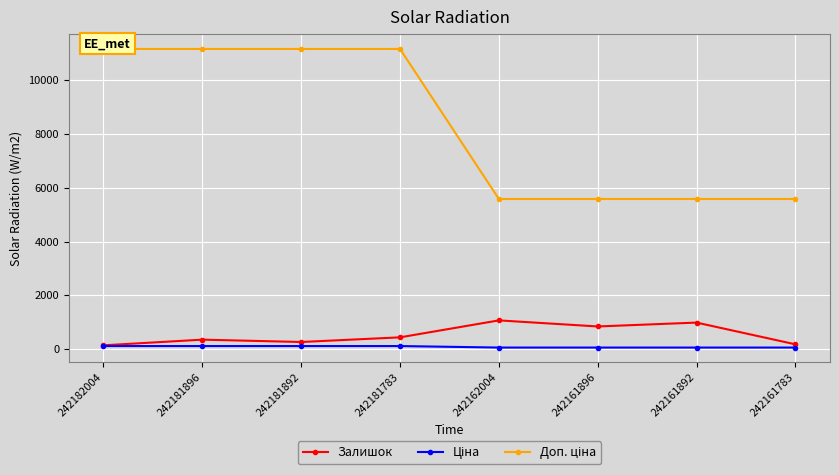

Which has a higher value, 242161783 or 242162004?

242162004